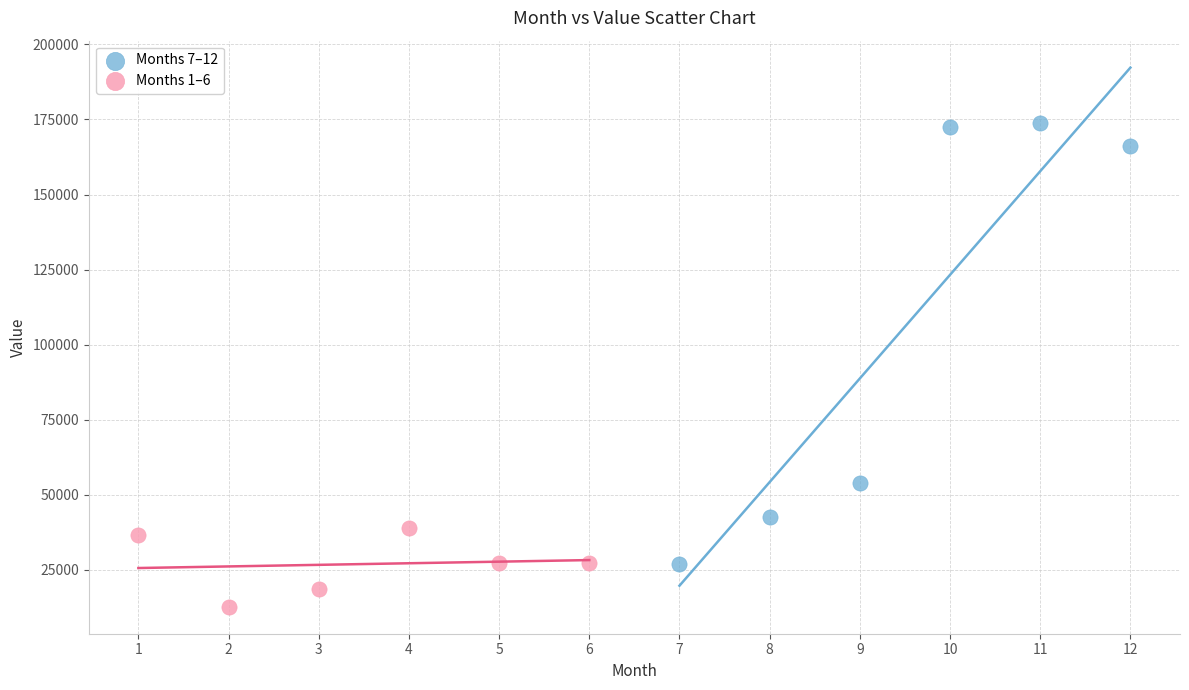

Which series reaches the minimum Y coordinate?

Months 1–6